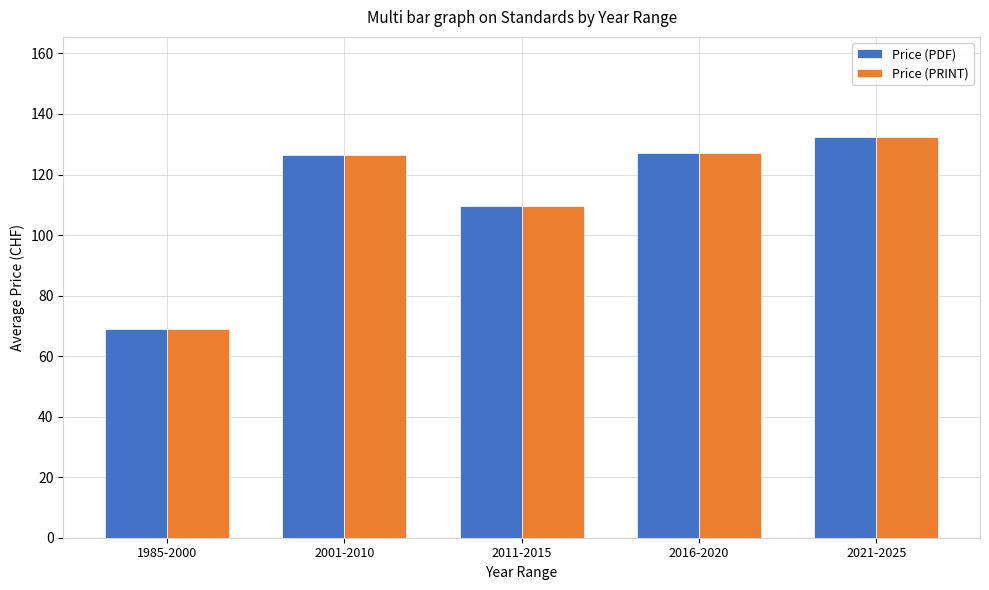

What is the difference between the maximum and second lowest values in the Price (PRINT) series?

22.9